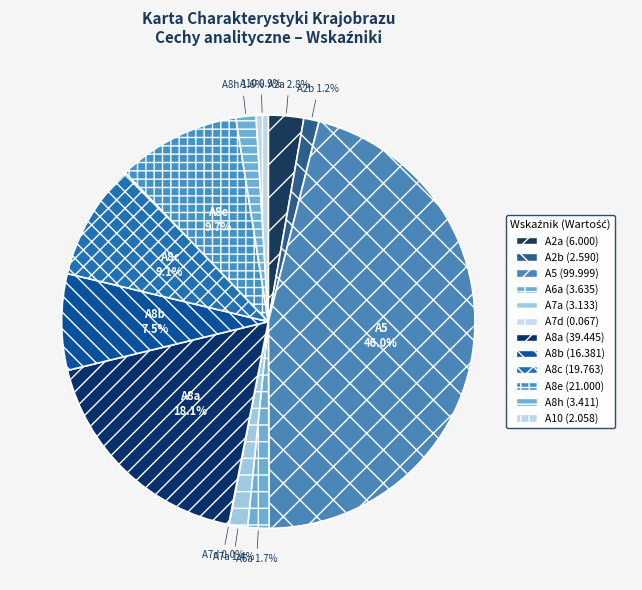

To the nearest percent, what percentage of the pie is A2a?

3%